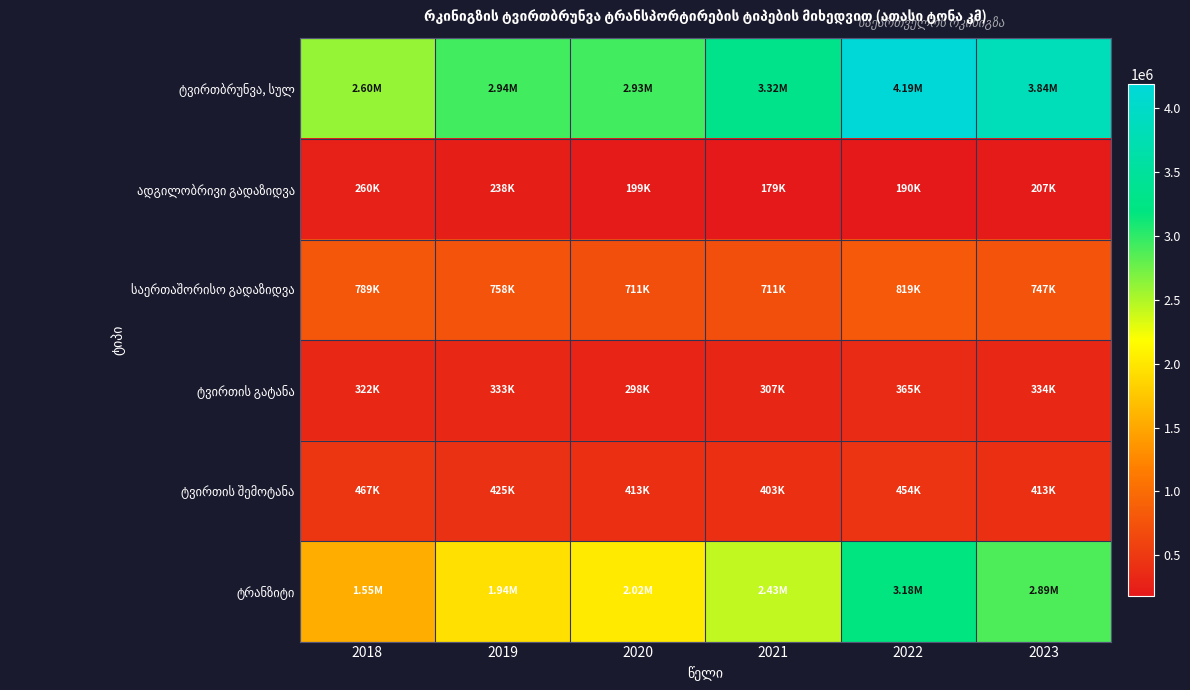

At how many categories does at least one series exceed 1556284?

6